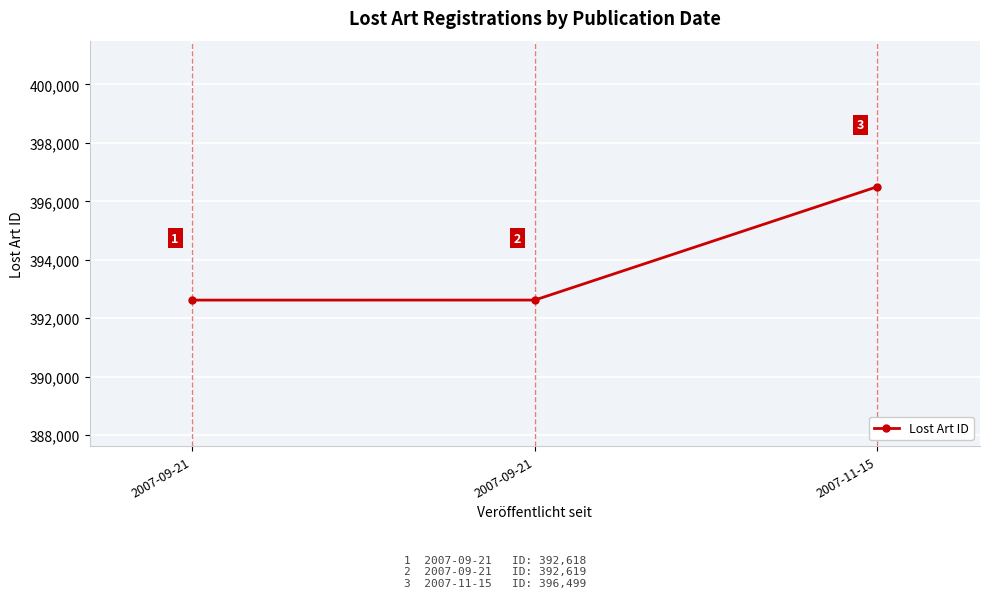

How many lines are shown in the chart?

1